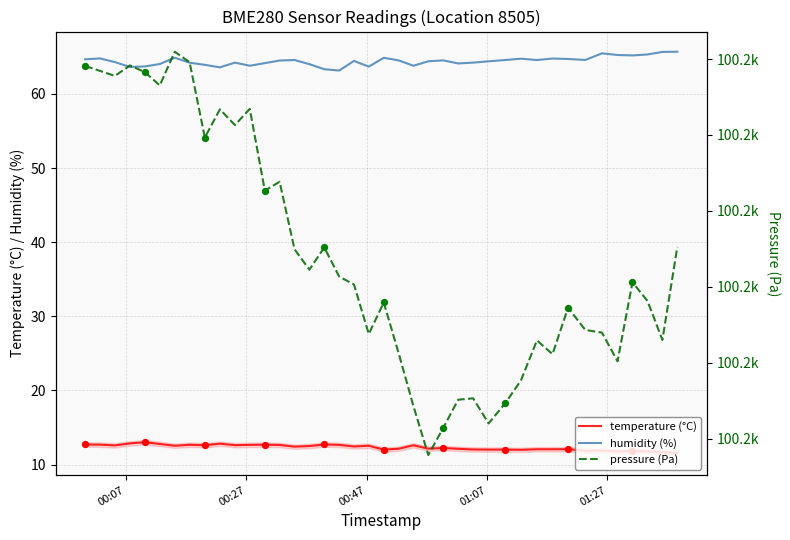

Which series contains the lowest Y value?

temperature